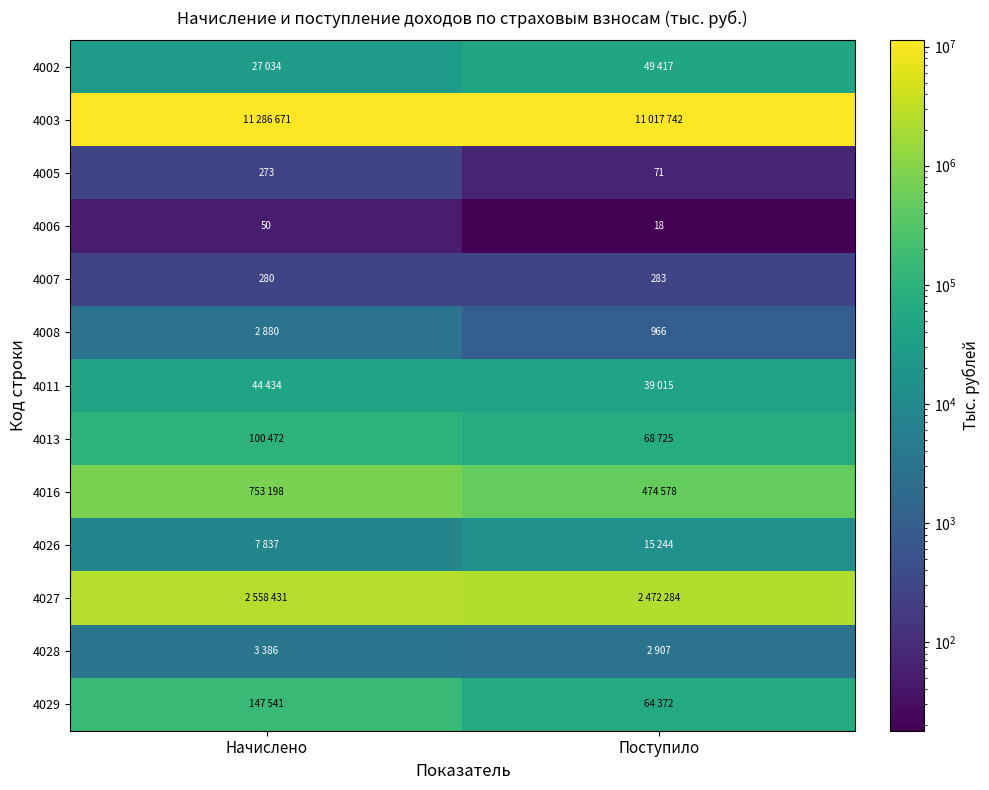

Which category has the highest value in the 4007 series?

Поступило